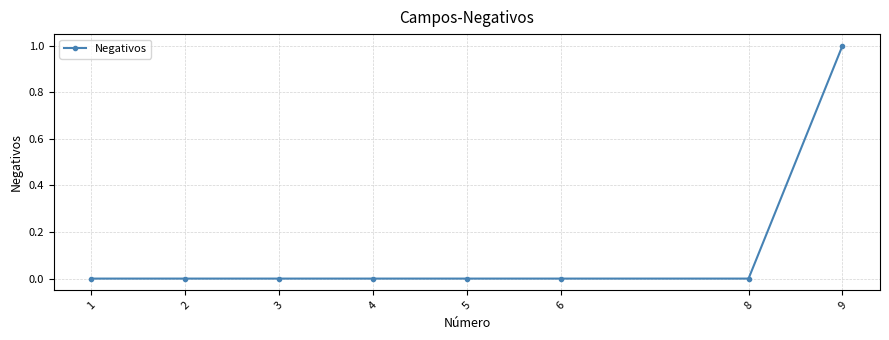

True or false: the data shows 0 at 1.

True